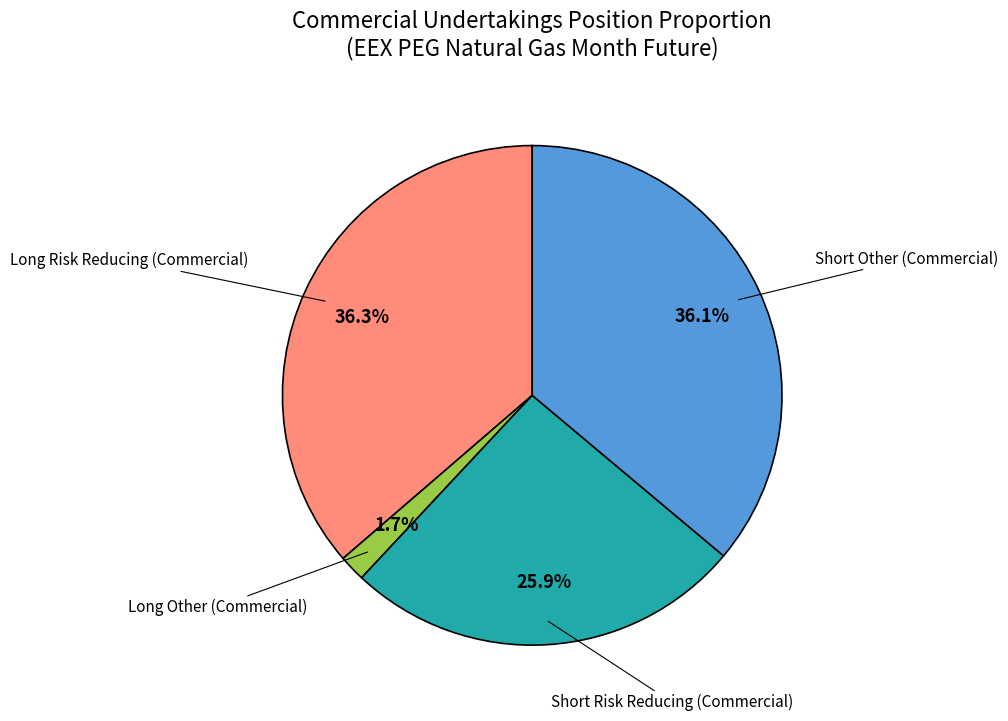

To the nearest percent, what is the difference between the largest and smallest slice percentages?

35%